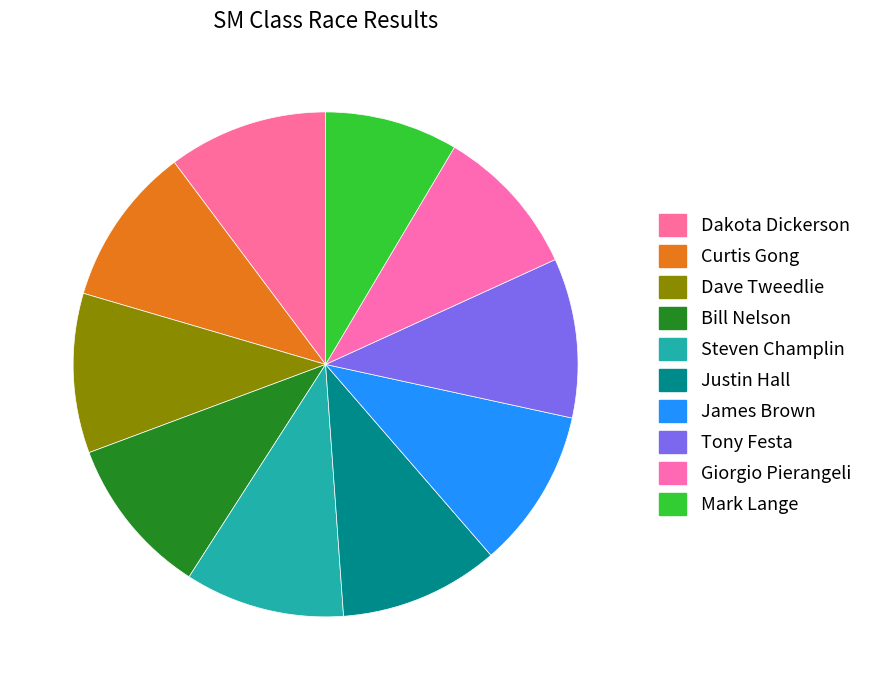

Is it true that Tony Festa is 1% of the pie?

False